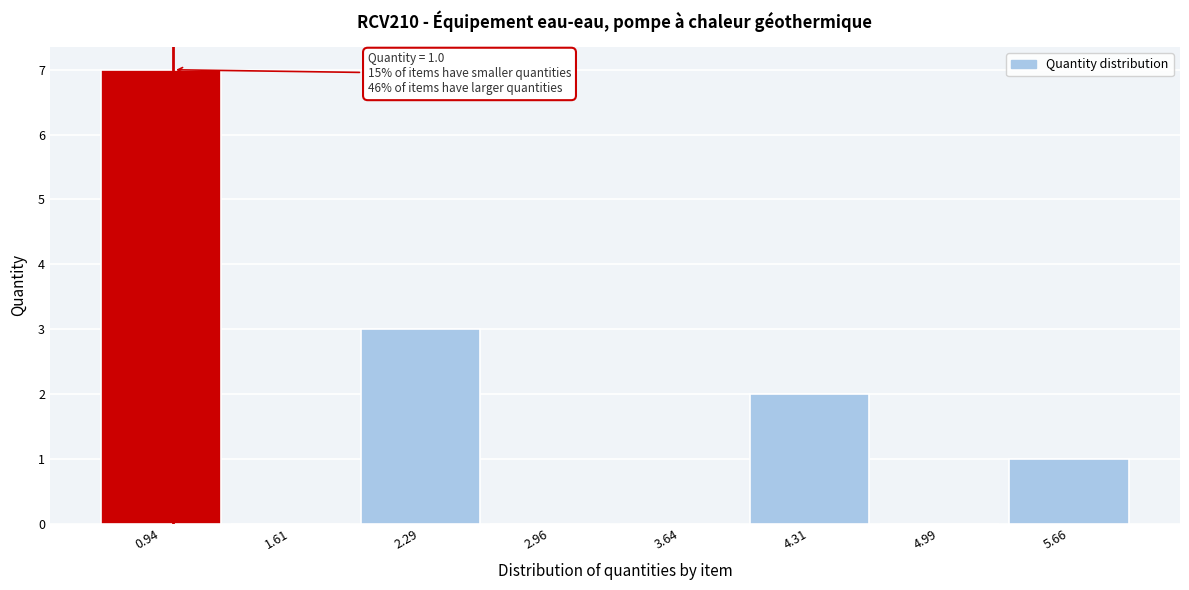

Over which range of the x-axis is the bar tallest?

0.6 to 1.3